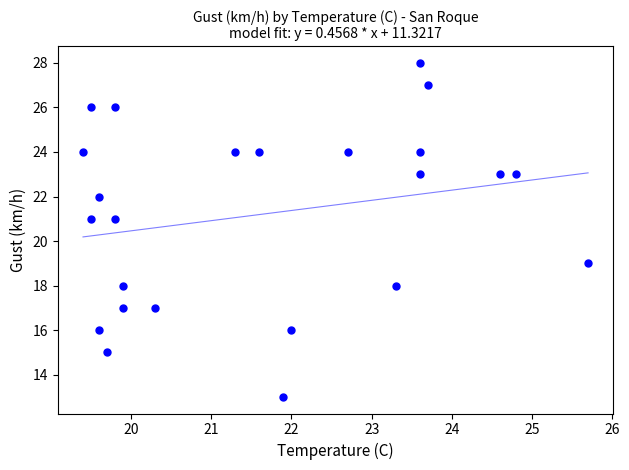

What is the range of Y values (max minus min)?

15